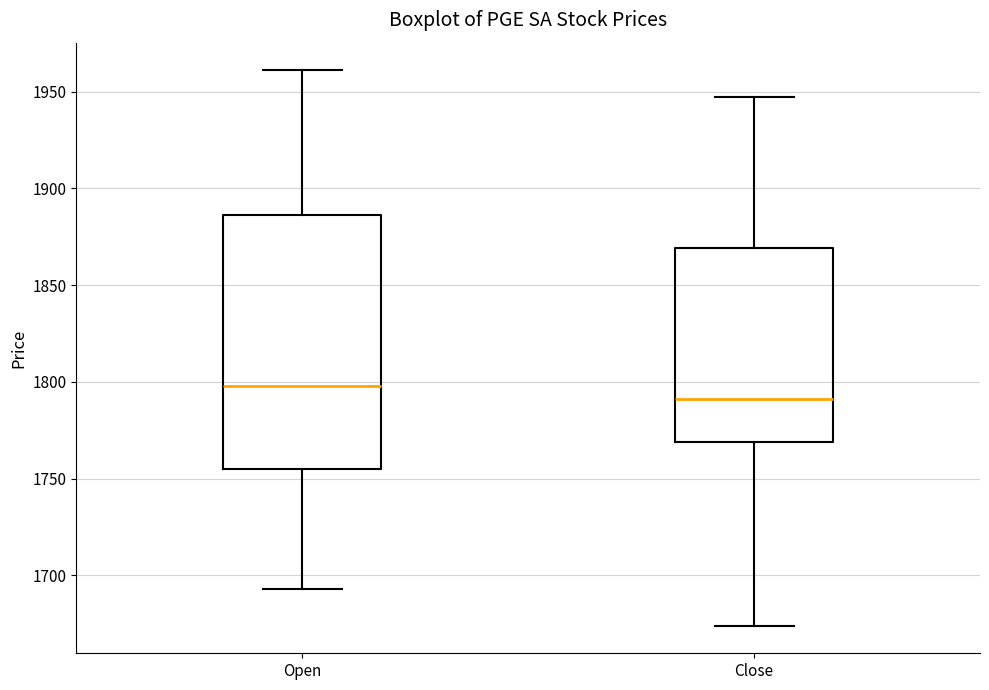

Which box's median line is the lowest?

Close